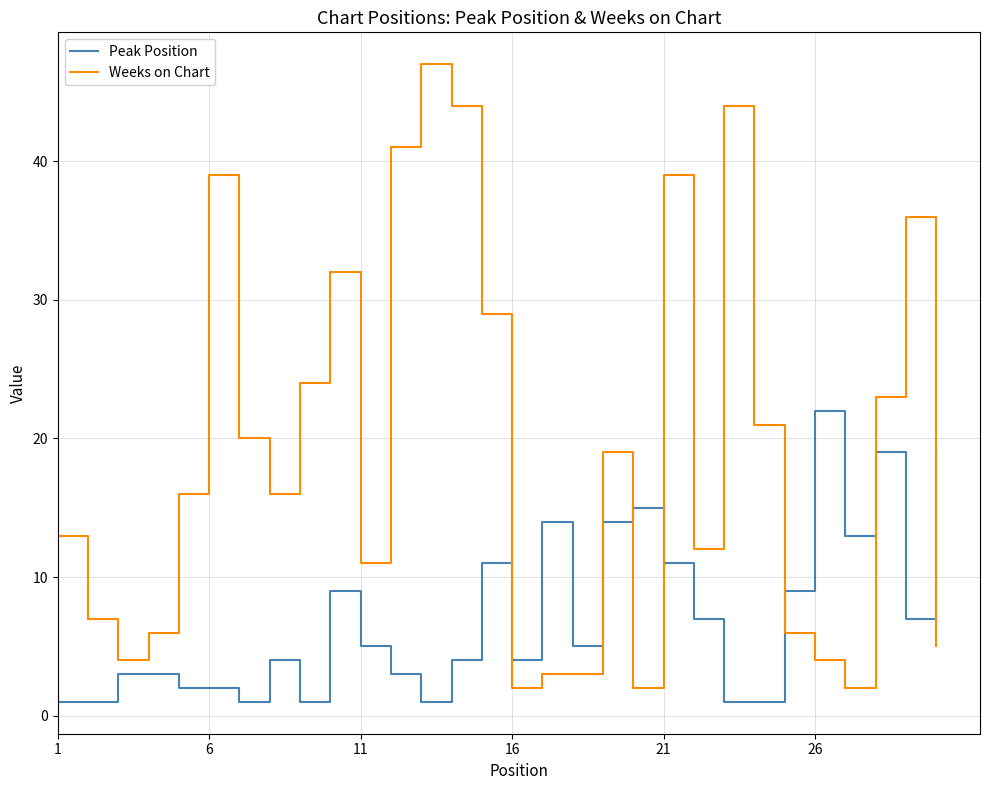

Which series ends up on top after the final intersection of Weeks on Chart and Peak Position?

Peak Position